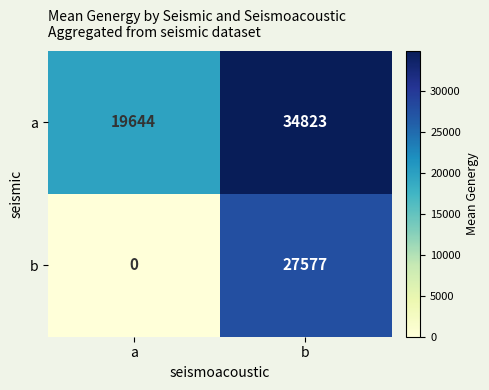

Reading left to right, extract all data points from this chart.

a: a=19644	b=34823
b: a=0	b=27577